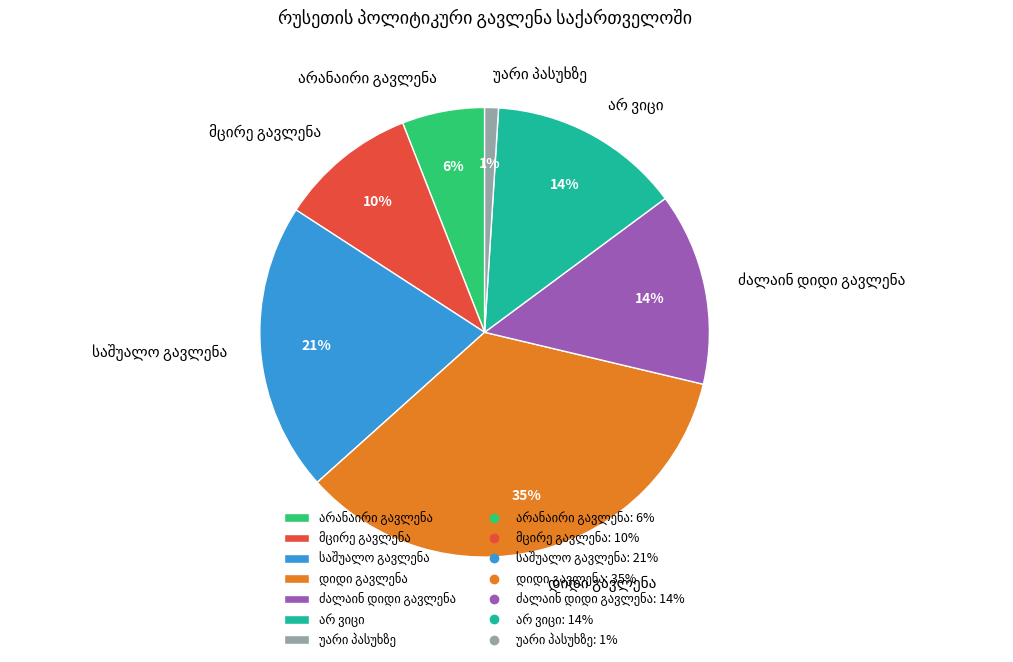

Is there a majority slice in this chart?

No